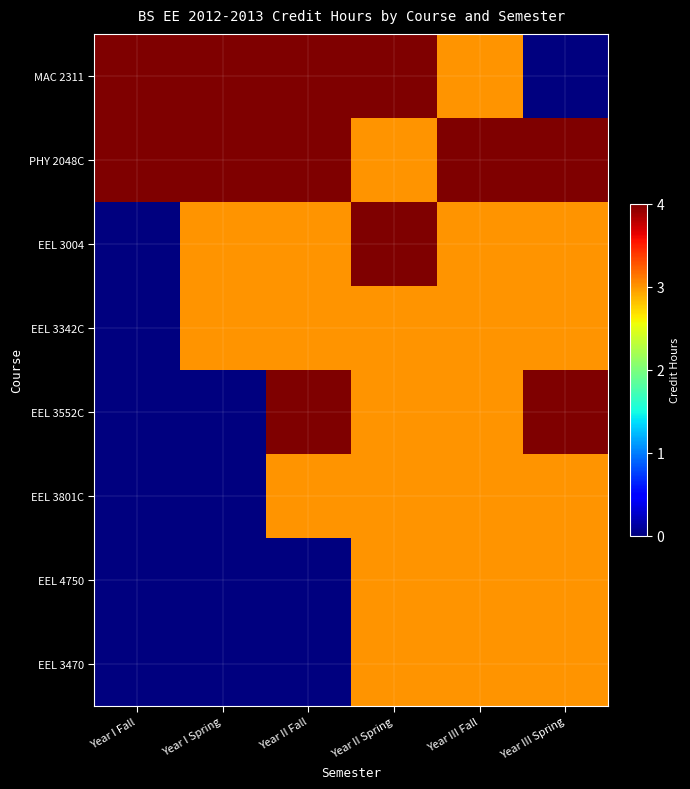

Rank the series by their maximum value, from lowest to highest.

EEL 3342C, EEL 3801C, EEL 4750, EEL 3470, MAC 2311, PHY 2048C, EEL 3004, EEL 3552C